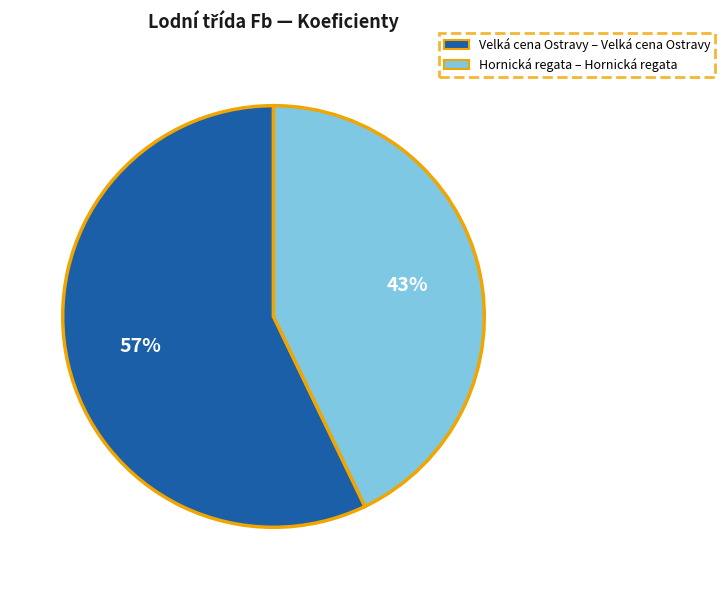

To the nearest percent, what is the average slice percentage?

50%